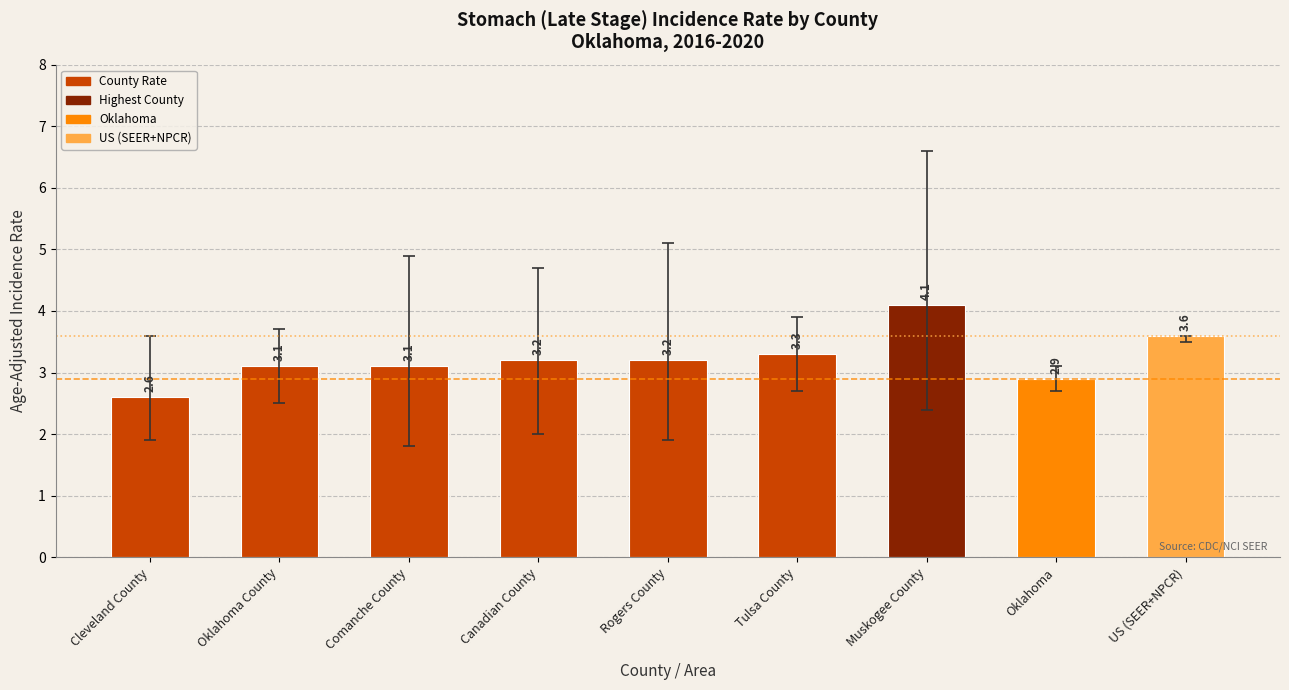

Reading right to left, transcribe all the data shown in this chart.

US (SEER+NPCR)=3.6	Oklahoma=2.9	Muskogee County=4.1	Tulsa County=3.3	Rogers County=3.2	Canadian County=3.2	Comanche County=3.1	Oklahoma County=3.1	Cleveland County=2.6